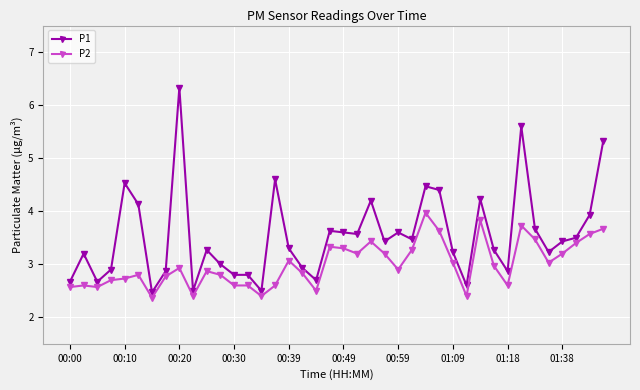

List the series in order of their overall mean, lowest first.

P2, P1